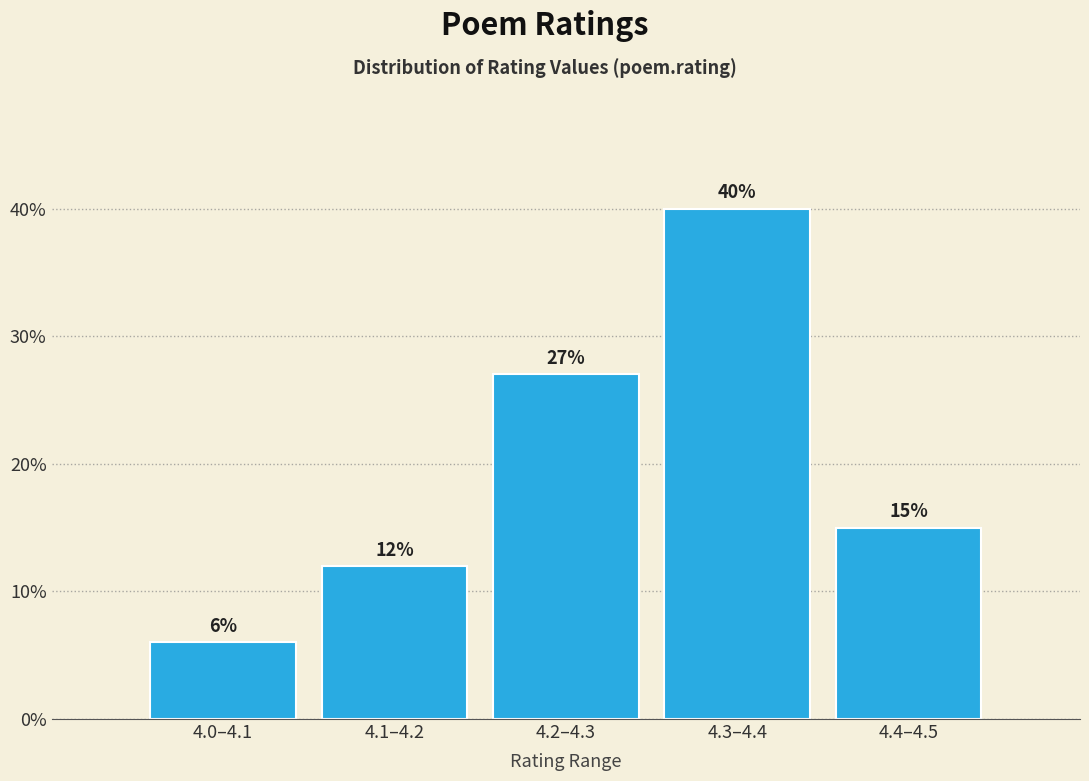

Reading left to right, transcribe all the data shown in this chart.

6	12	27	40	15